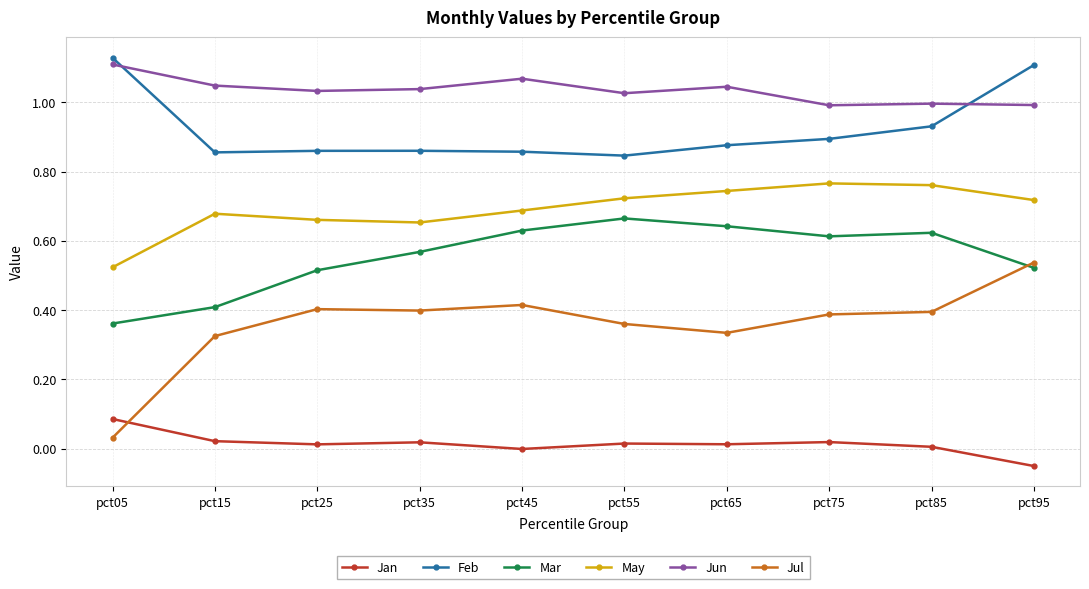

What is the sum of all Mar values?

5.5